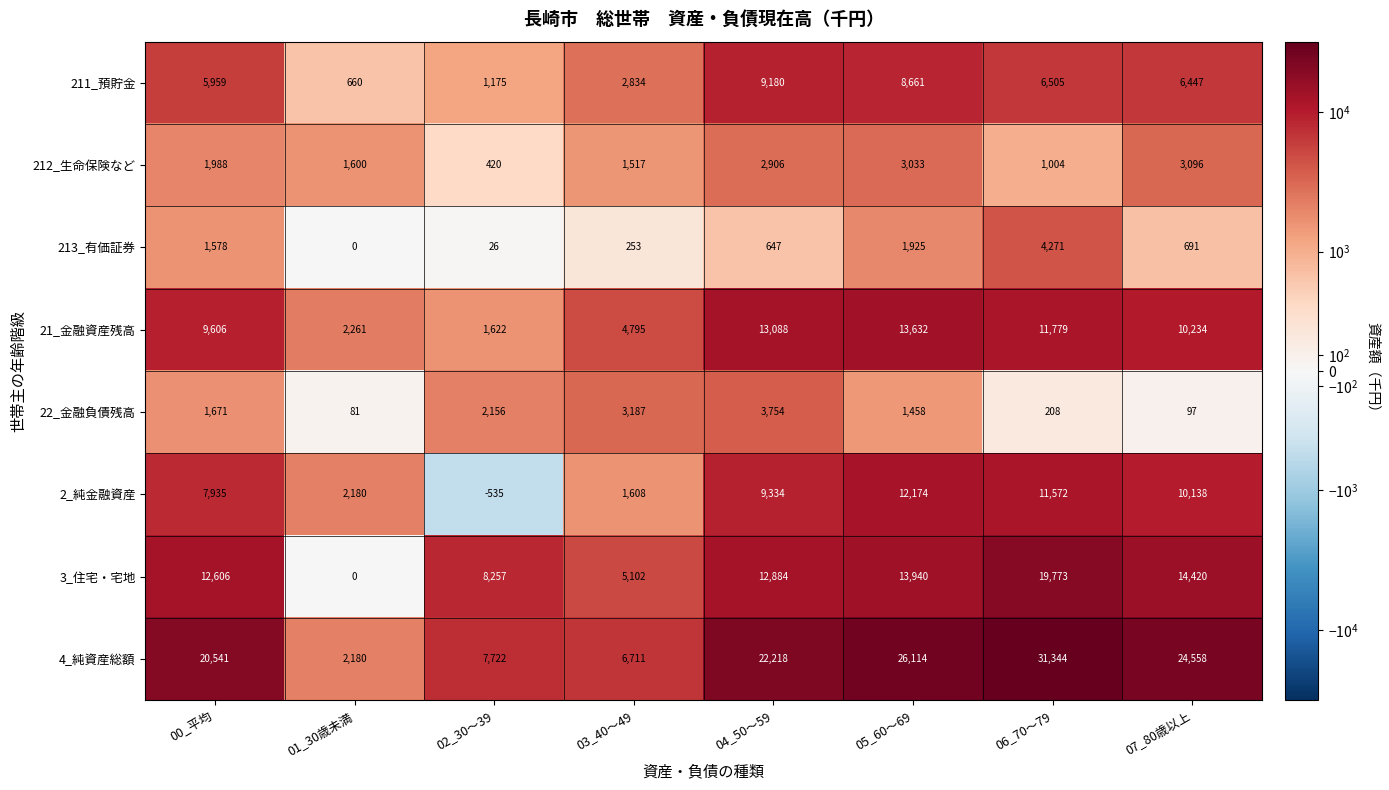

At 06_70～79, list the series in order from smallest to largest.

22_金融負債残高, 212_生命保険など, 213_有価証券, 211_預貯金, 2_純金融資産, 21_金融資産残高, 3_住宅・宅地, 4_純資産総額